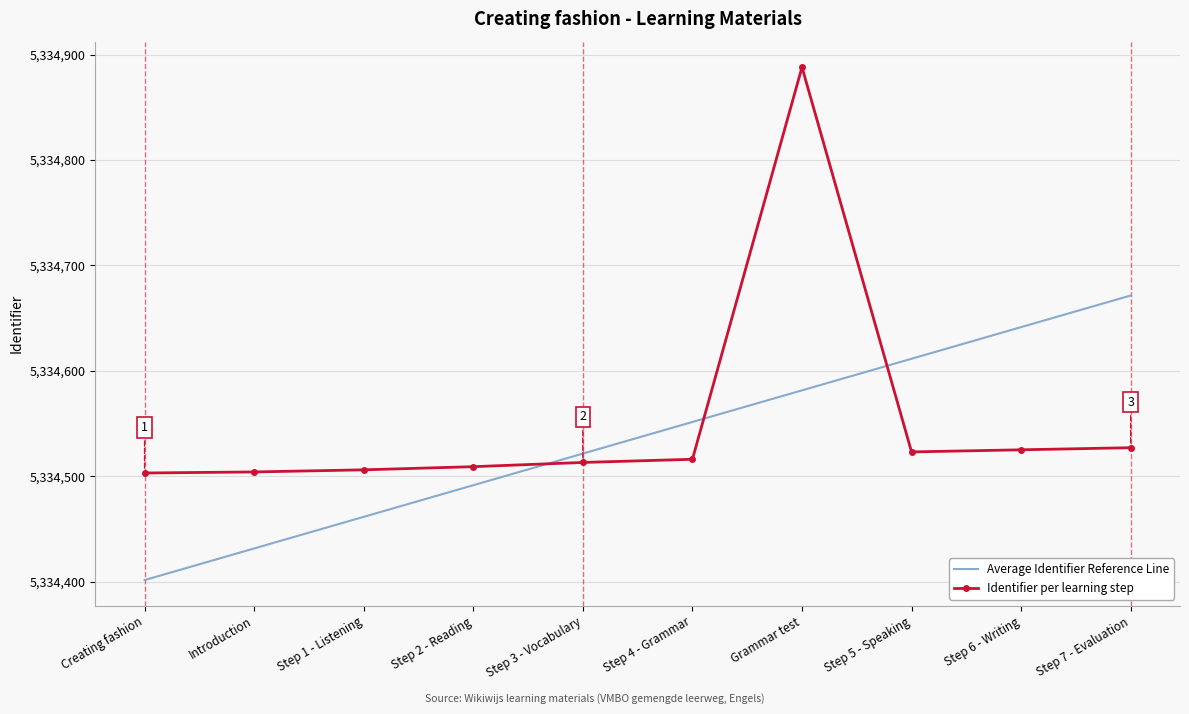

Rank the categories by Average Identifier Reference Line value from lowest to highest.

Creating fashion, Introduction, Step 1 - Listening, Step 2 - Reading, Step 3 - Vocabulary, Step 4 - Grammar, Grammar test, Step 5 - Speaking, Step 6 - Writing, Step 7 - Evaluation